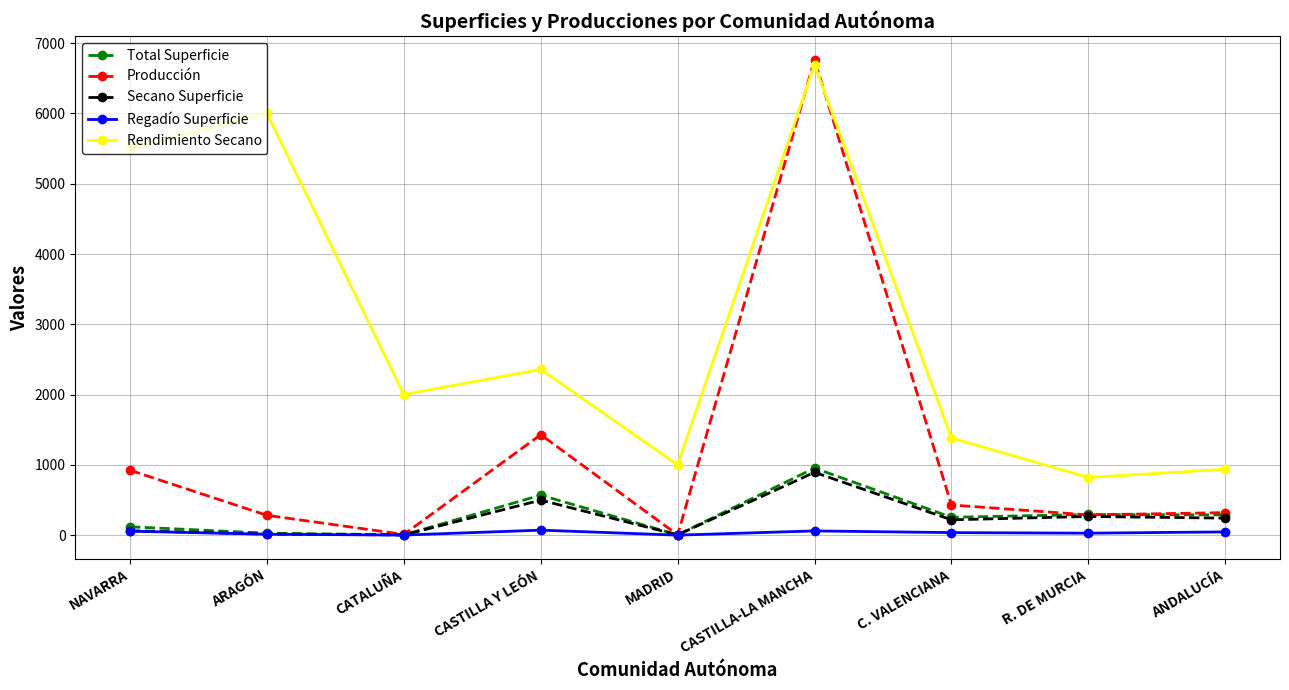

What is the sum of the Regadío Superficie values at CASTILLA-LA MANCHA and R. DE MURCIA?

88